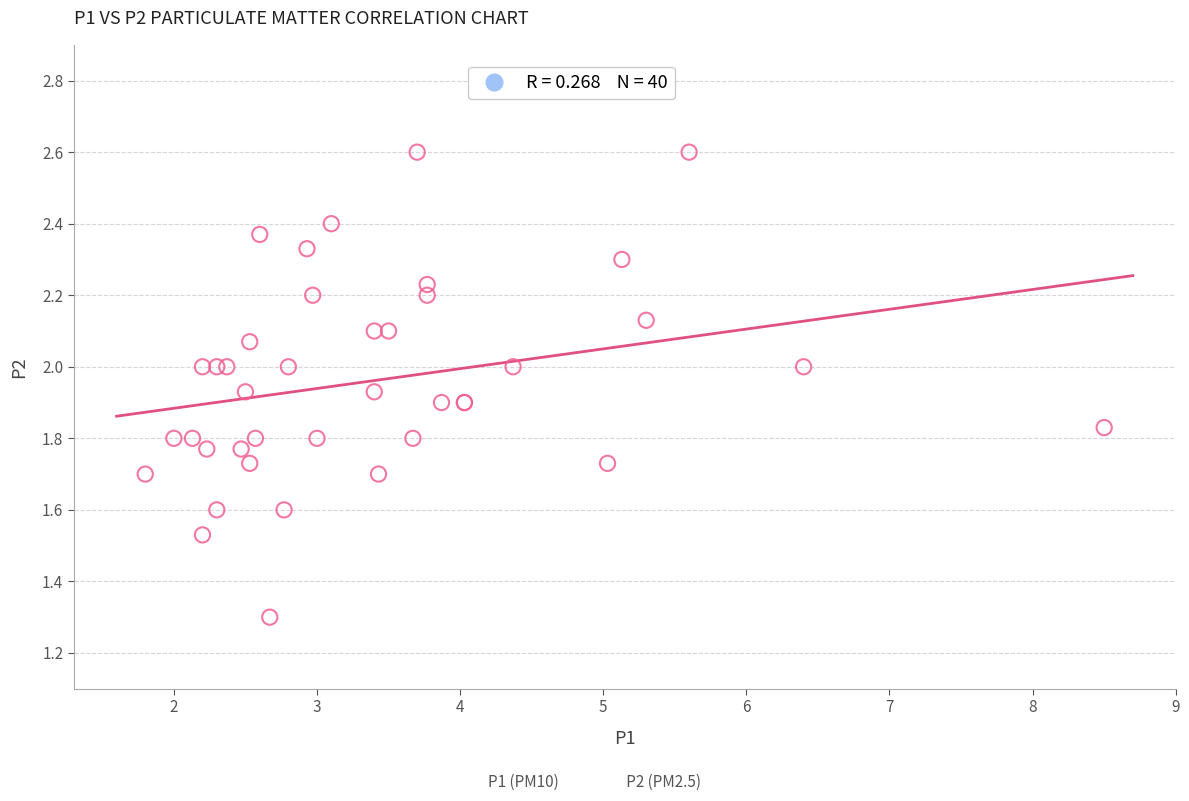

What Y value in the scatter plot is closest to 1?

1.3